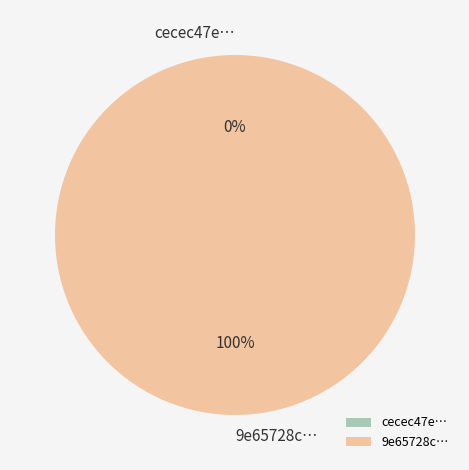

The tx_hash_1 slice represents 99% of the pie. True or false?

False